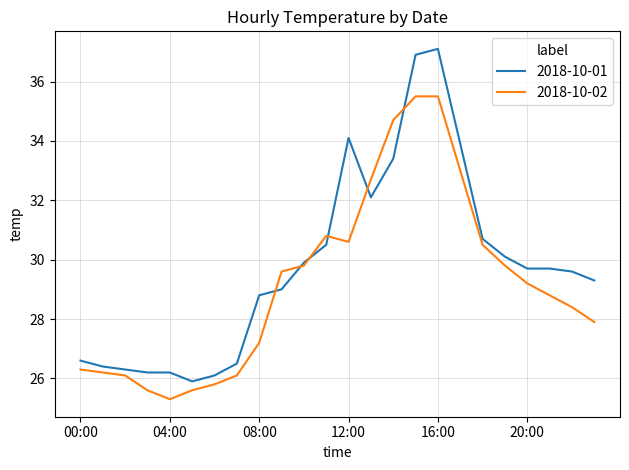

What is the maximum value for 2018-10-01?

37.1